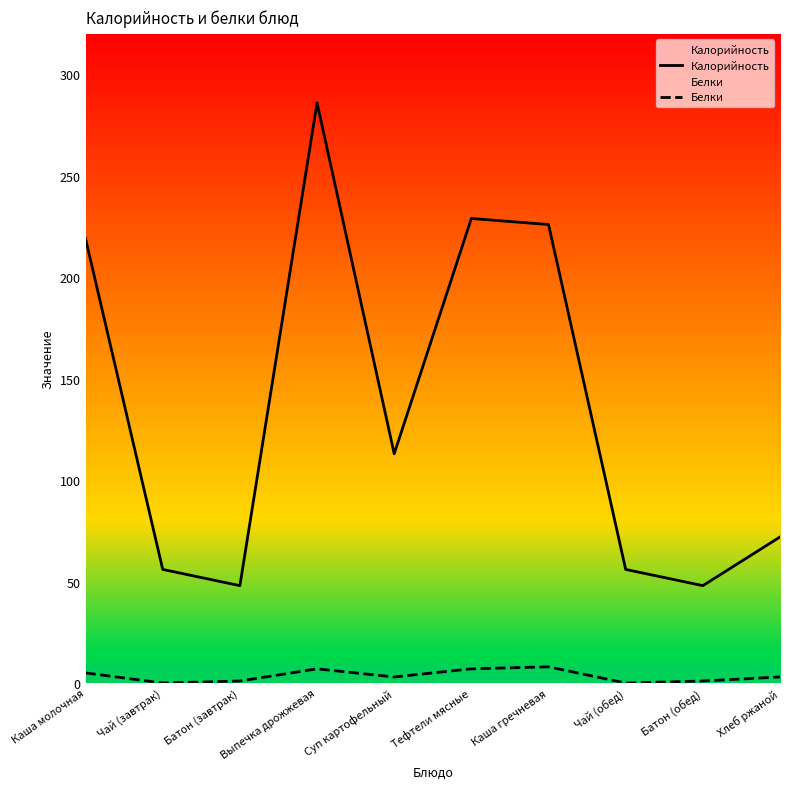

True or false: Калорийность has a value of 113 at Суп картофельный.

True